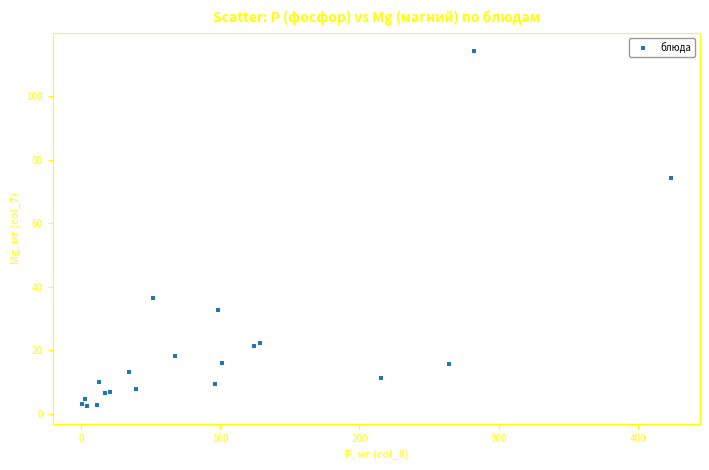

What Y value in the scatter plot is closest to 58?

74.3